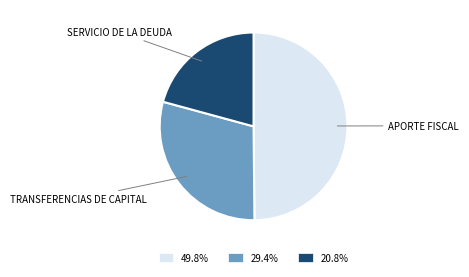

Combined, do 49.8% and 29.4% account for over 50%?

Yes